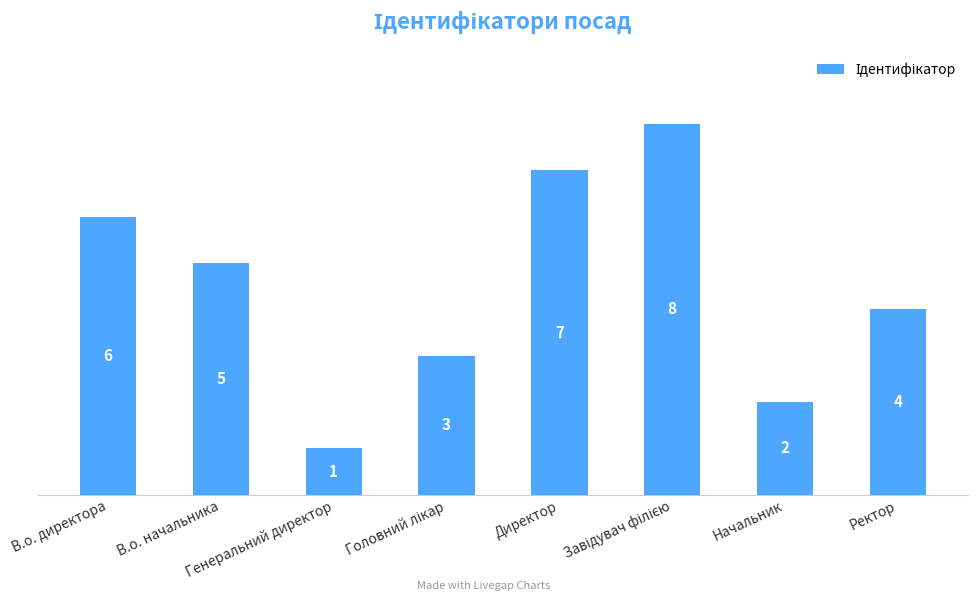

Which category has the lowest value across all series?

Генеральний директор